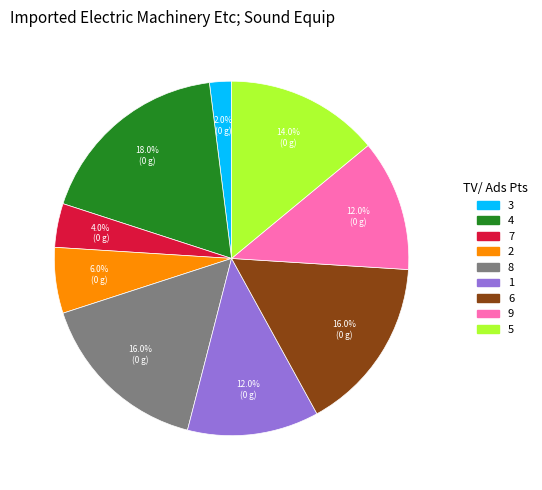

Do 6 and 2 together represent more than half of the pie?

No